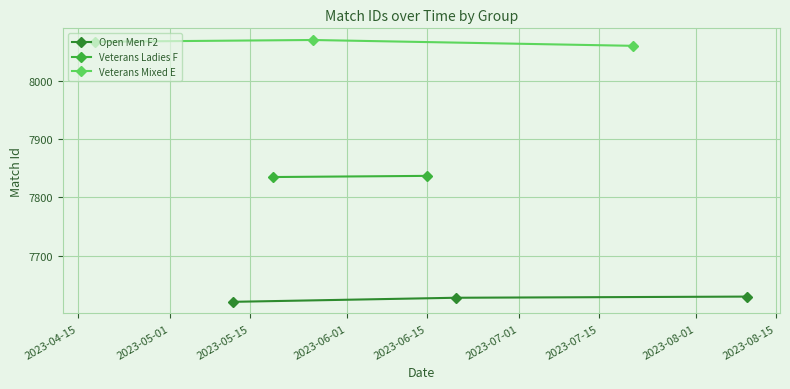

What is the highest value of the Veterans Mixed E series?

8070